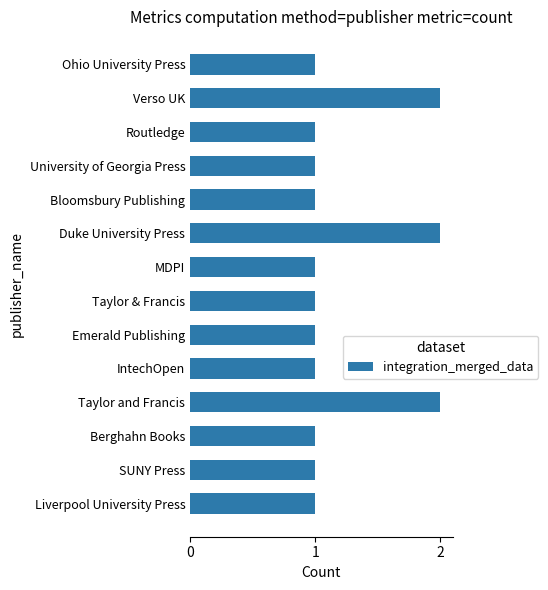

How many data points does each series have?

14